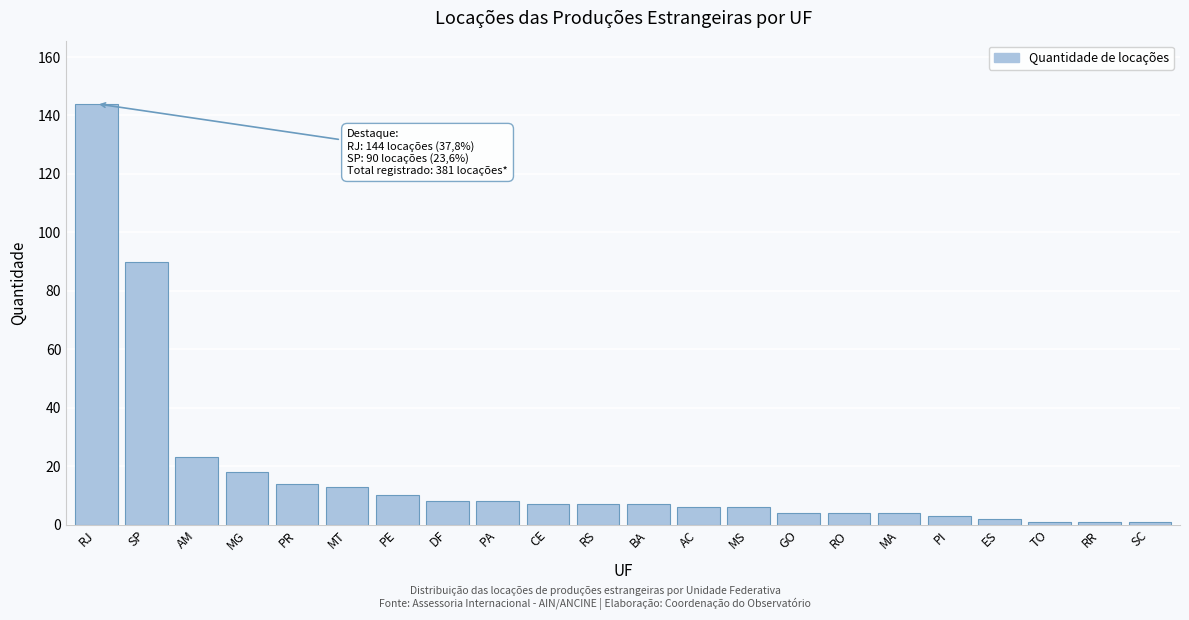

Reading left to right, transcribe all the data shown in this chart.

RJ=144	SP=90	AM=23	MG=18	PR=14	MT=13	PE=10	DF=8	PA=8	CE=7	RS=7	BA=7	AC=6	MS=6	GO=4	RO=4	MA=4	PI=3	ES=2	TO=1	RR=1	SC=1